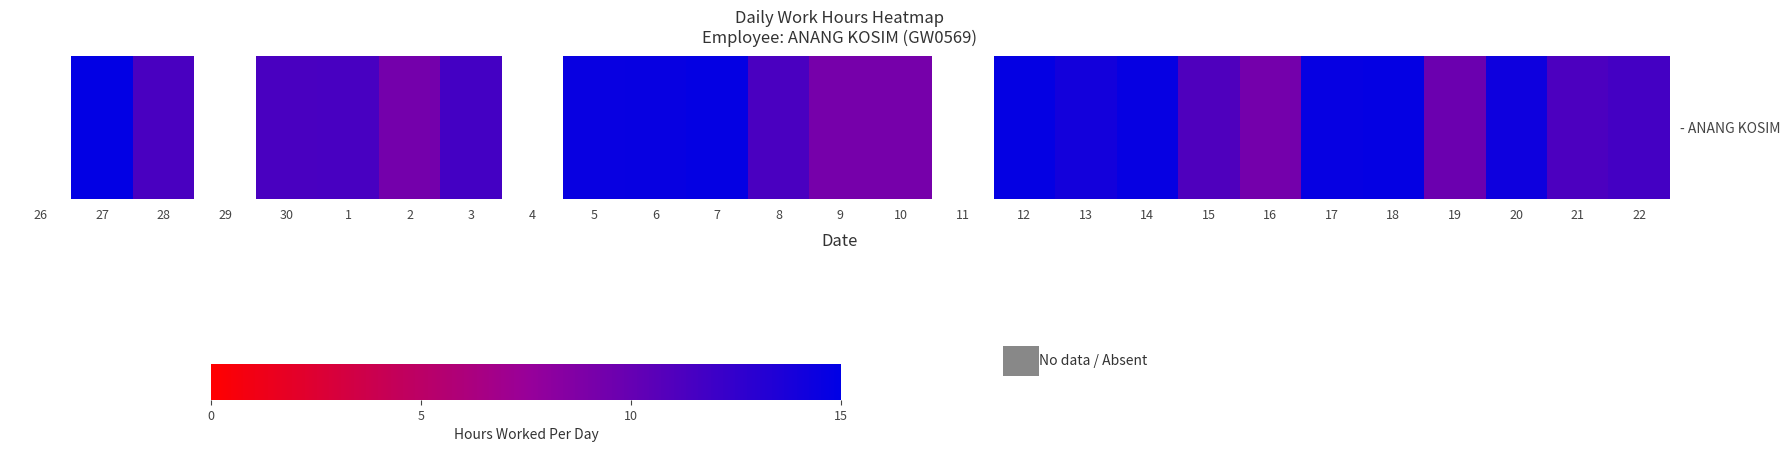

What is the difference between the values at 20 and 21?

3.0